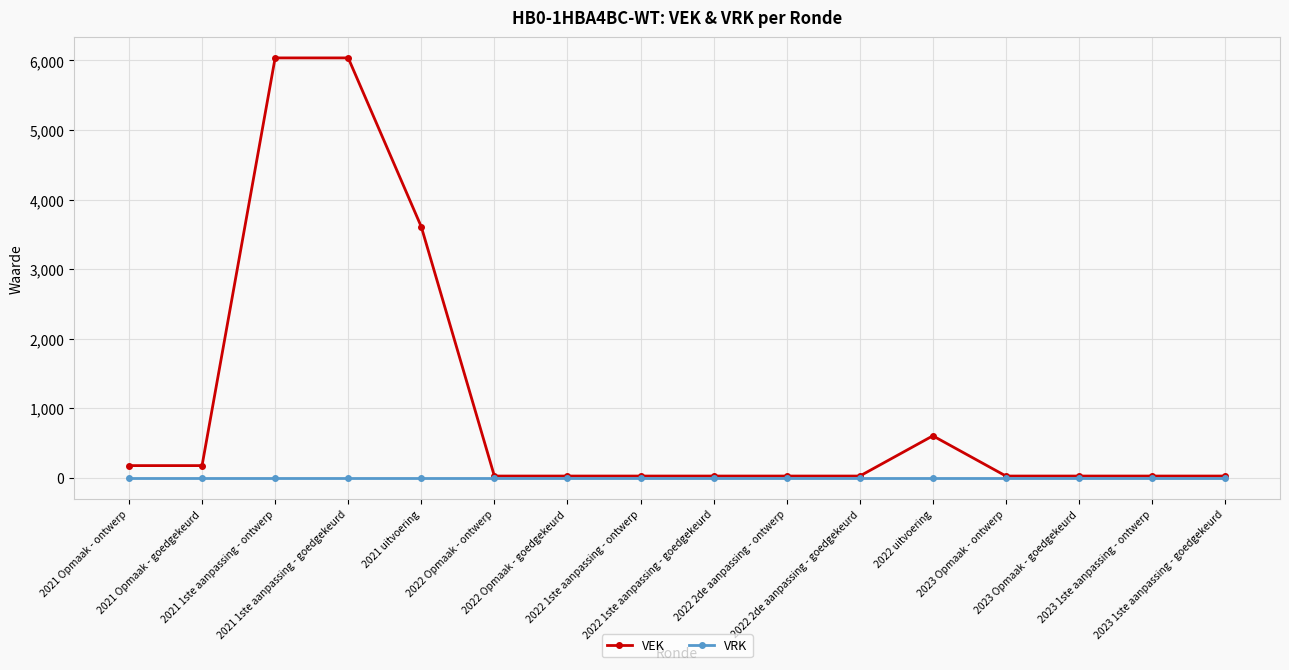

Reading right to left, list all the values displayed in this chart.

VEK: 26	26	26	26	604	26	26	26	26	26	26	3609	6036	6036	176	176
VRK: 0	0	0	0	0	0	0	0	0	0	0	0	0	0	0	0